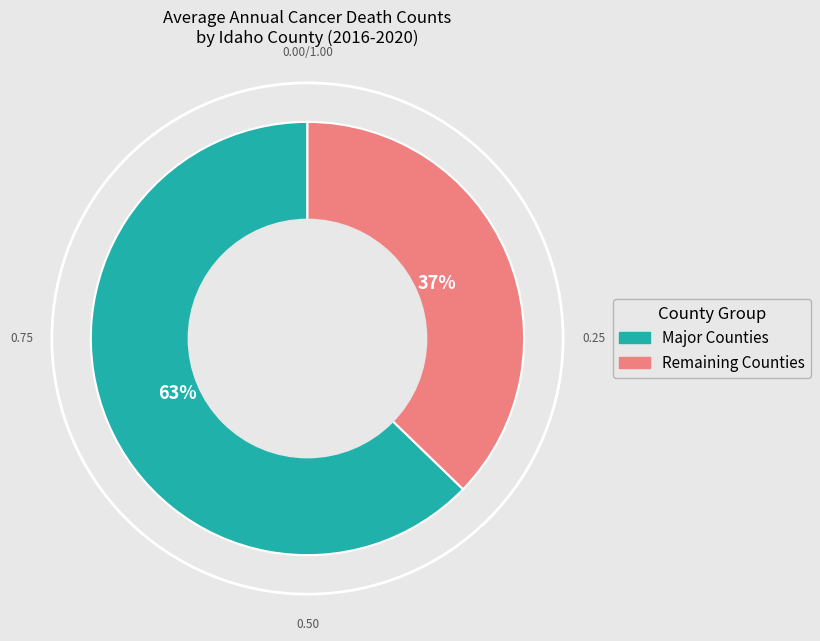

To the nearest percent, what is the average slice percentage?

50%